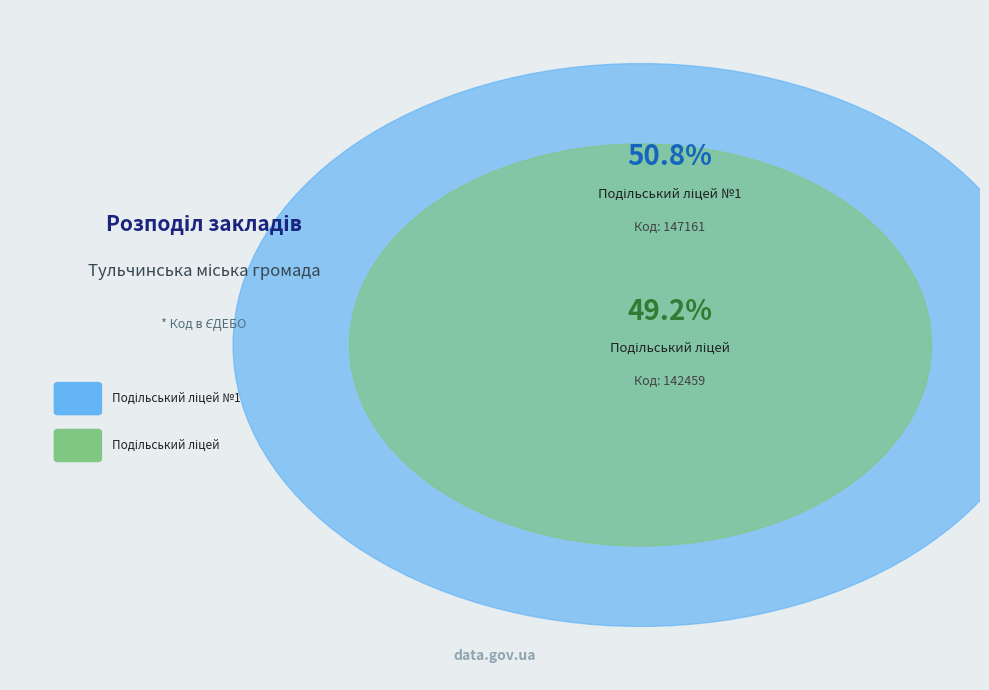

To the nearest percent, what is the combined percentage of Подільський ліцей №1 and Подільський ліцей?

100%